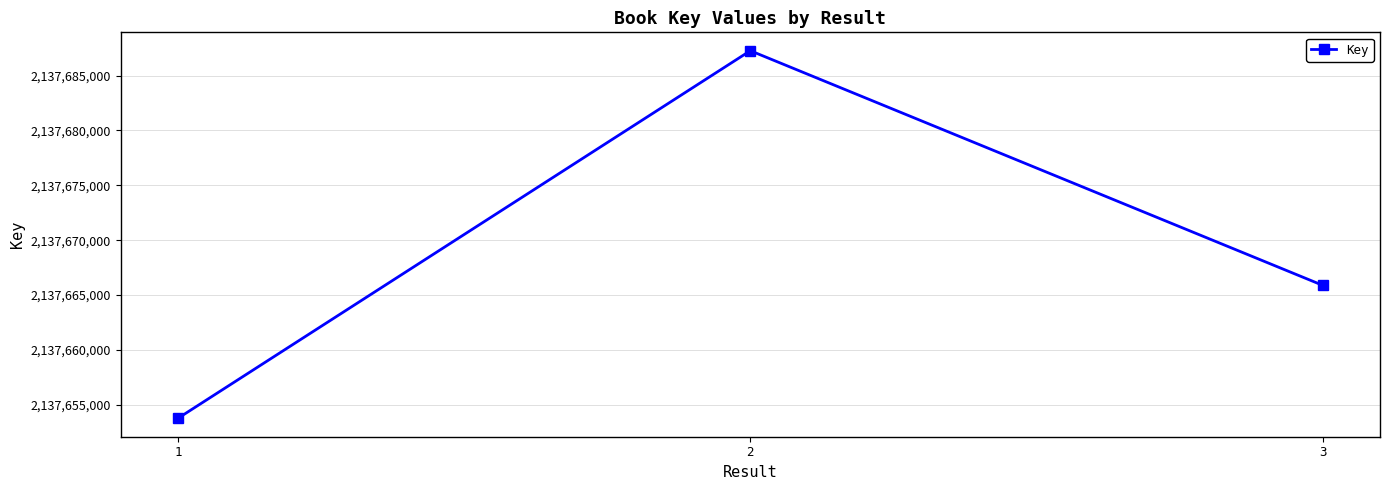

Which category has the highest value across all series?

2